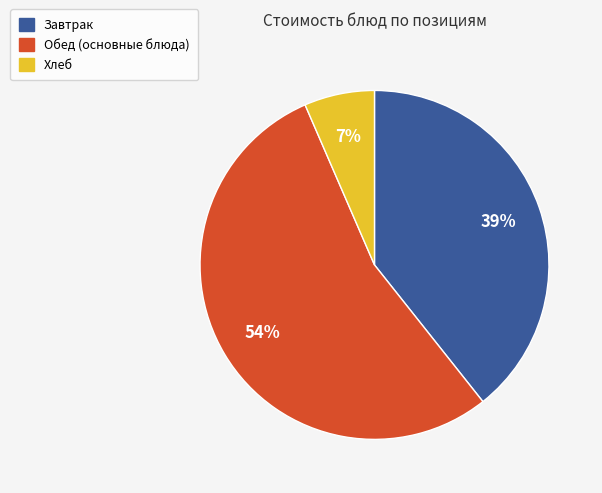

Is there a majority slice in this chart?

Yes